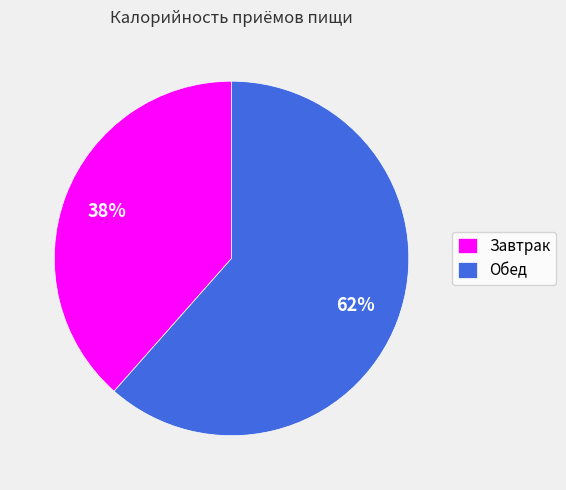

Rank the categories by value from highest to lowest.

Обед, Завтрак